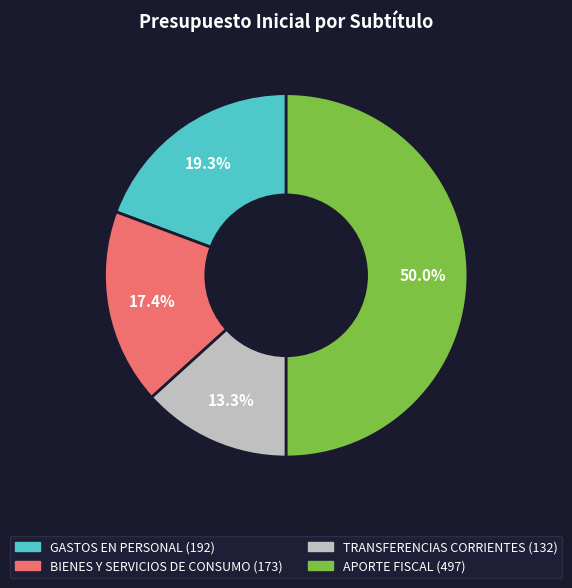

What is the ratio of the value at TRANSFERENCIAS CORRIENTES to the value at APORTE FISCAL?

0.3